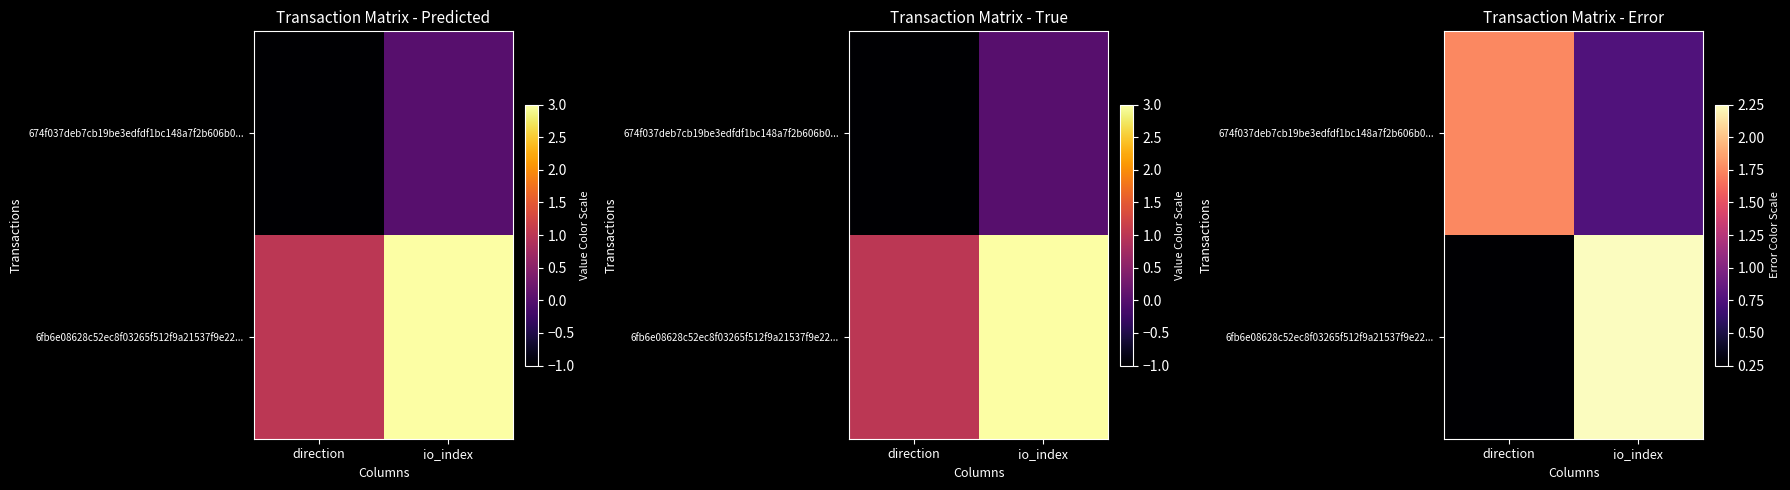

Count the 674f037deb7cb19be3edfdf1bc148a7f2b606b0... values in the range 0 to 1.

1